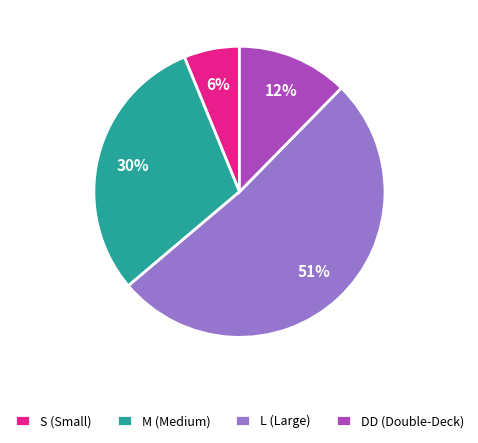

Rank the categories by value from highest to lowest.

L, M, DD, S